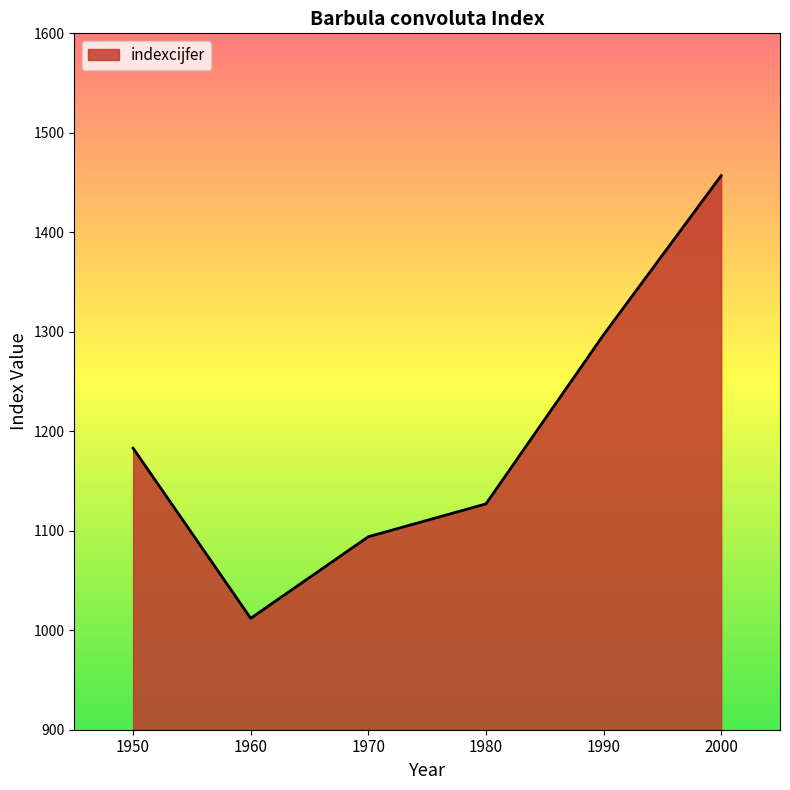

What is the difference between the values at 1970 and 1950?

89